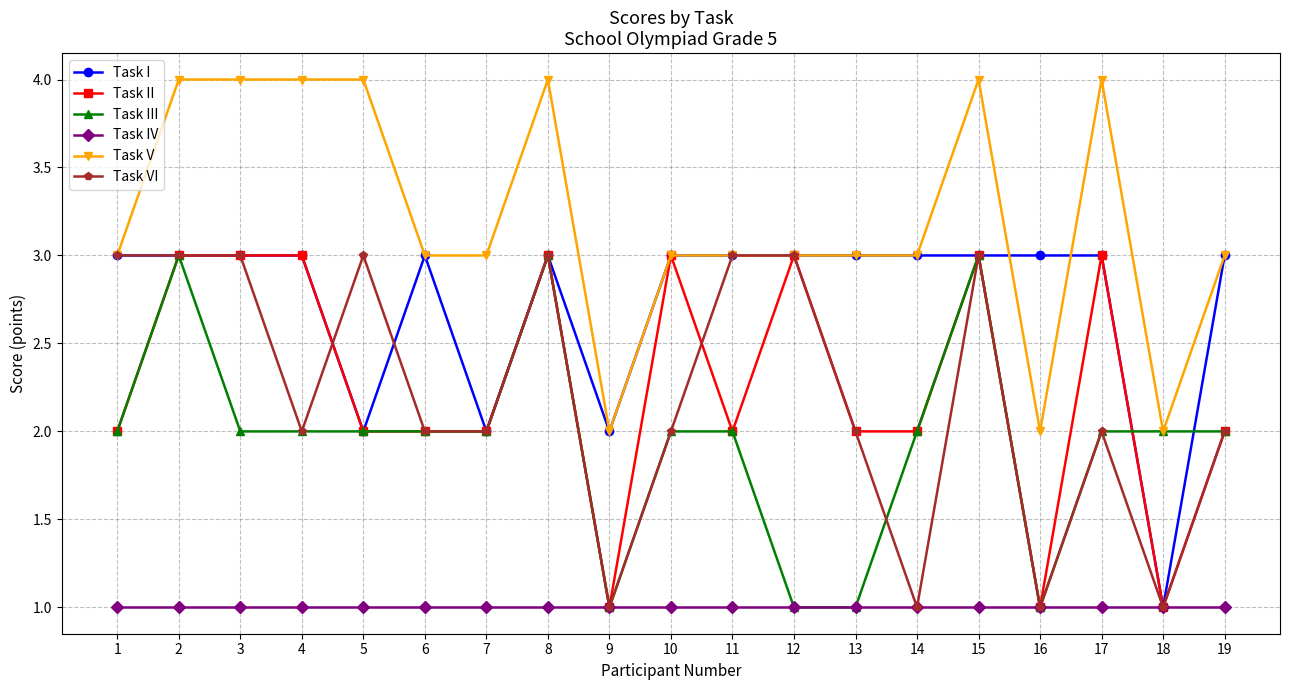

What are all the series names shown in the legend?

Task I, Task II, Task III, Task IV, Task V, Task VI